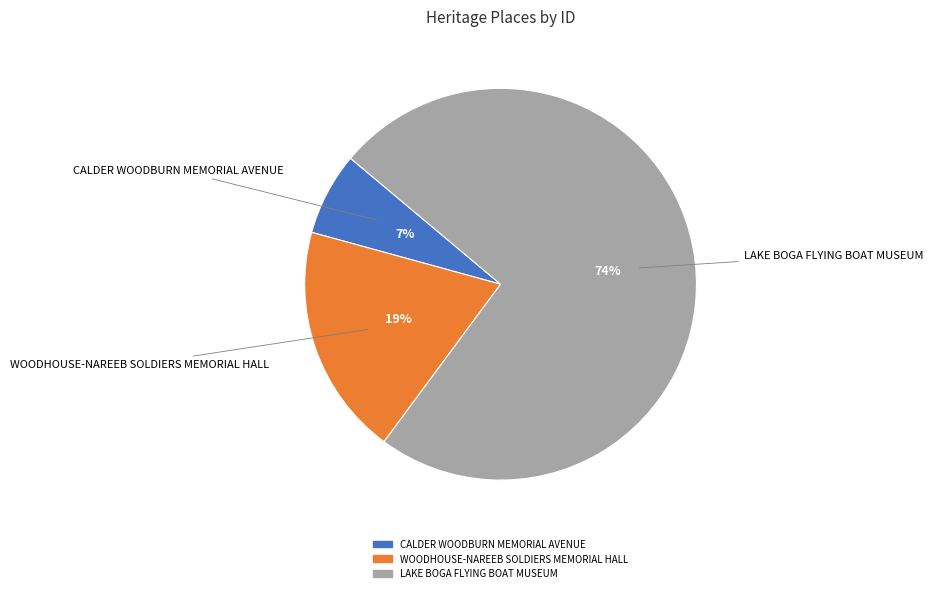

To the nearest percent, what percentage of the pie is LAKE BOGA FLYING BOAT MUSEUM?

74%